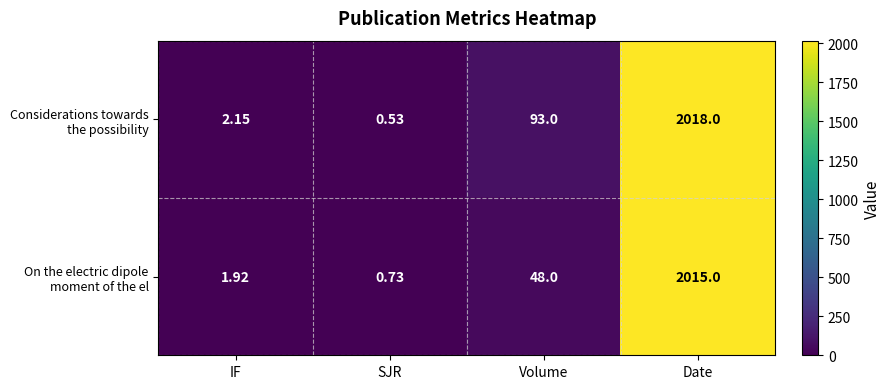

At which category does the chart reach its minimum across all series?

SJR